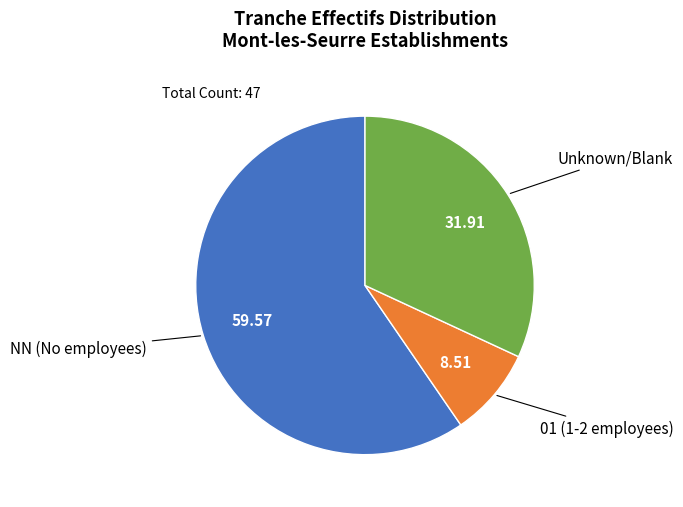

Rank the categories by value from highest to lowest.

NN (No employees), Unknown/Blank, 01 (1-2 employees)